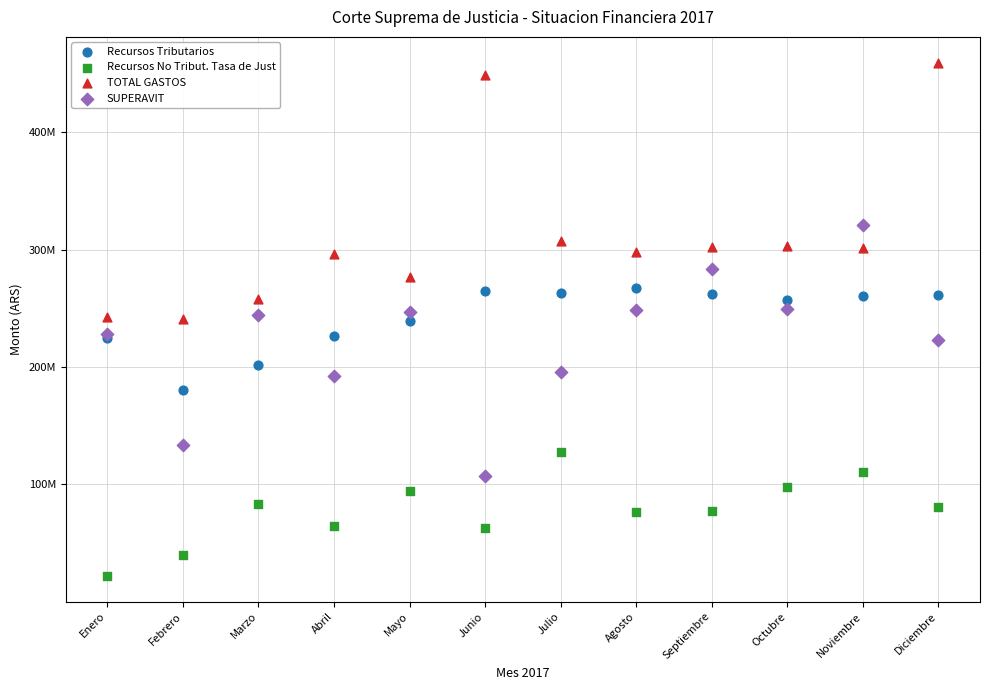

What are all the series names shown in the legend?

Recursos Tributarios, Recursos No Tribut. Tasa de Just, TOTAL GASTOS, SUPERAVIT